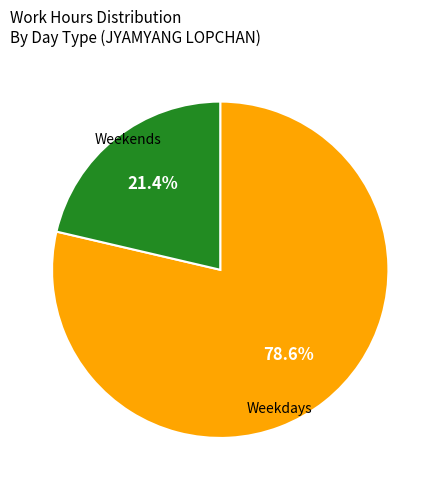

Does any single category account for the majority?

Yes